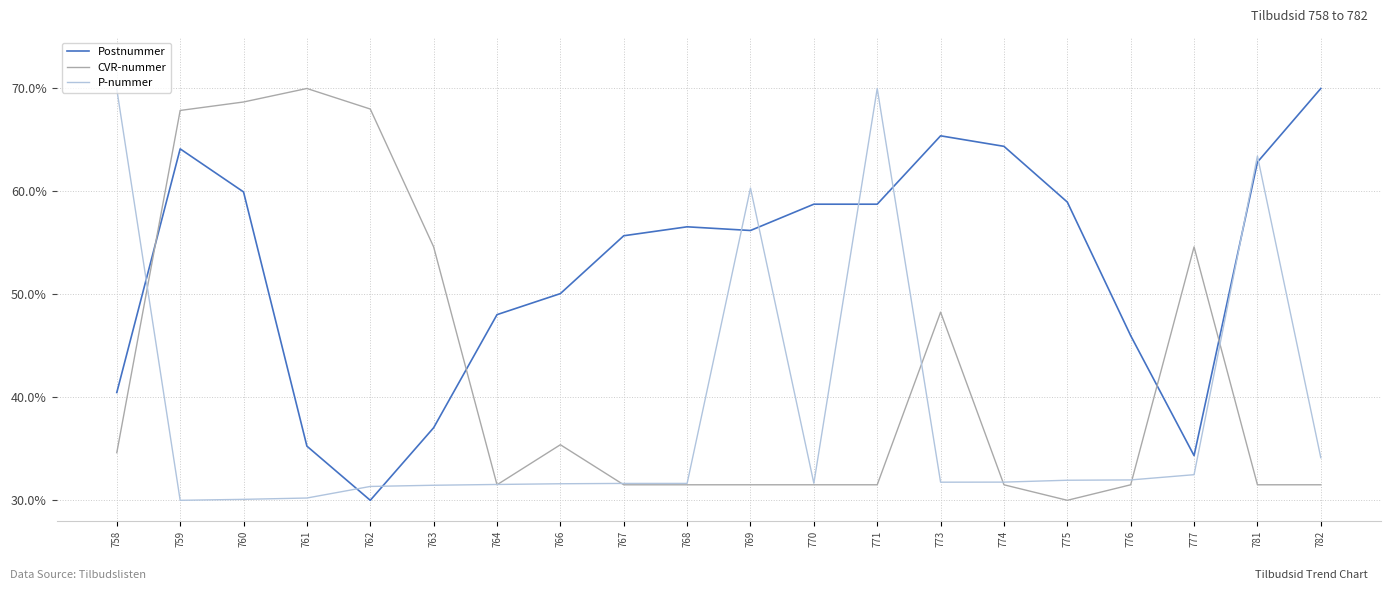

At which category is the sum across all series the highest?

759